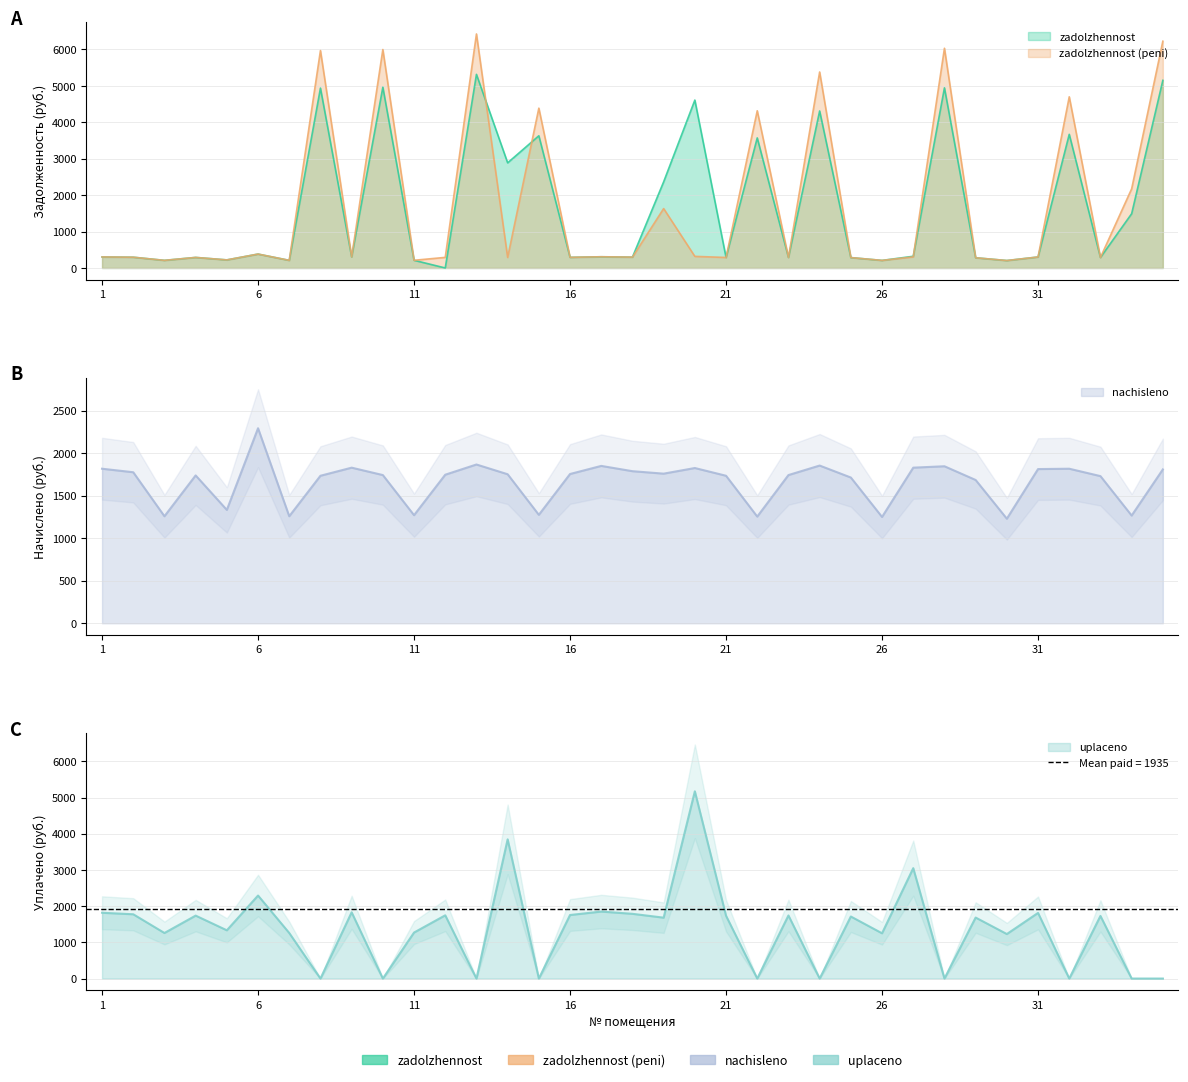

What is the value of the zadolzhennost_peni point at the 9th from the left?

305.0